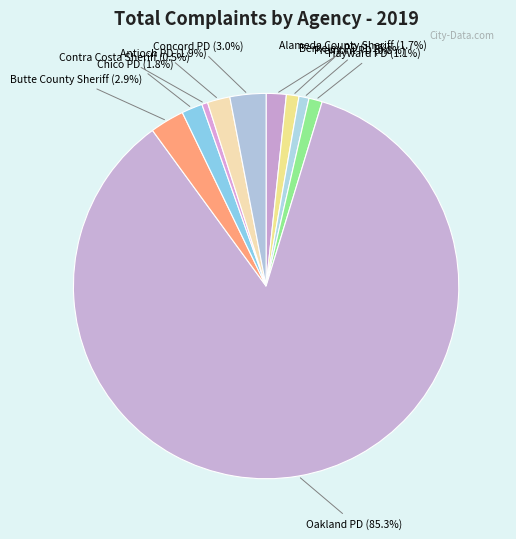

To the nearest percent, what percentage of the pie is Oakland PD?

85%